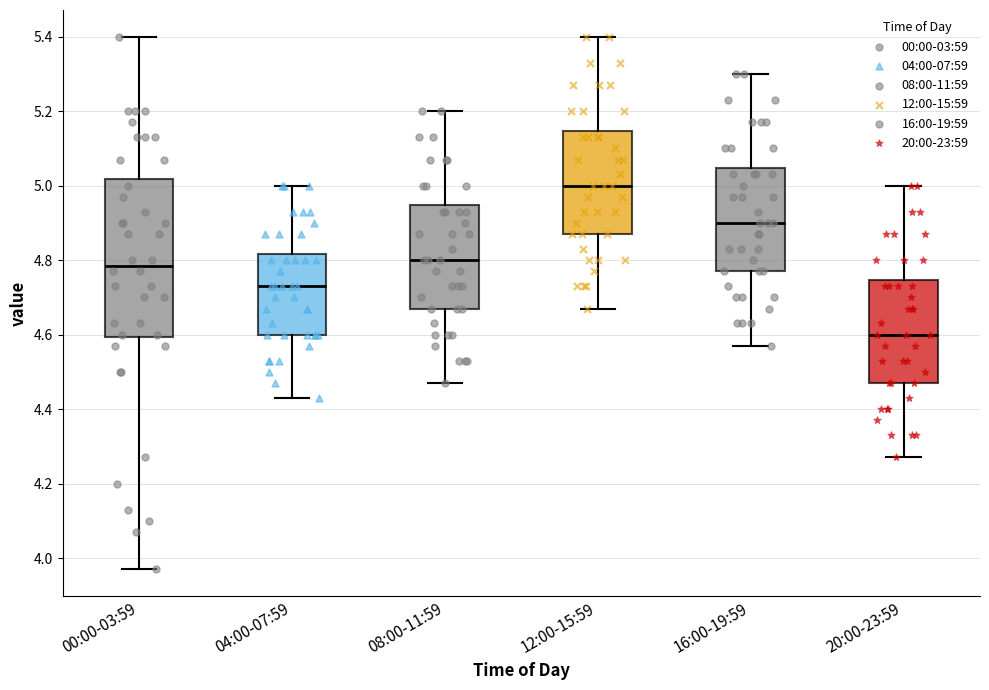

Where is the lower edge of the box for 00:00-03:59 on the y-axis? The values are not printed on the chart, so give them approximately, as read against the axis.

4.60